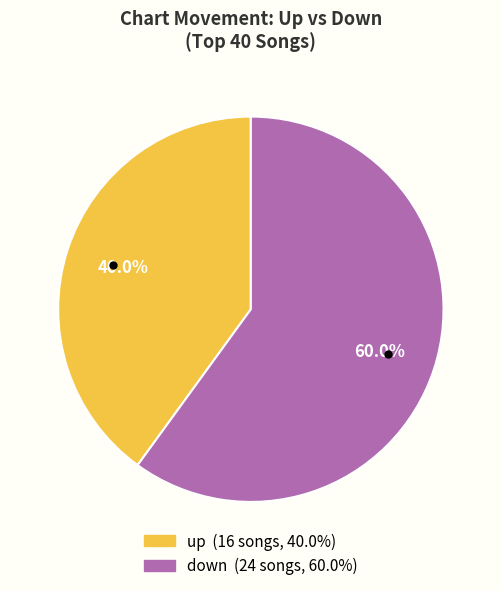

Count the number of slices in the pie.

2